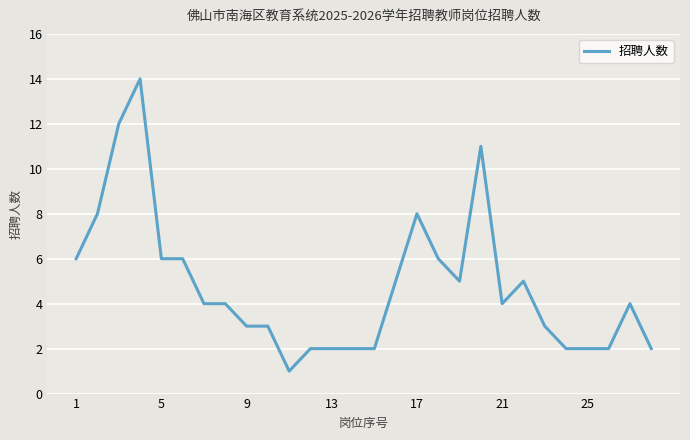

What is the difference between the maximum and minimum values?

13